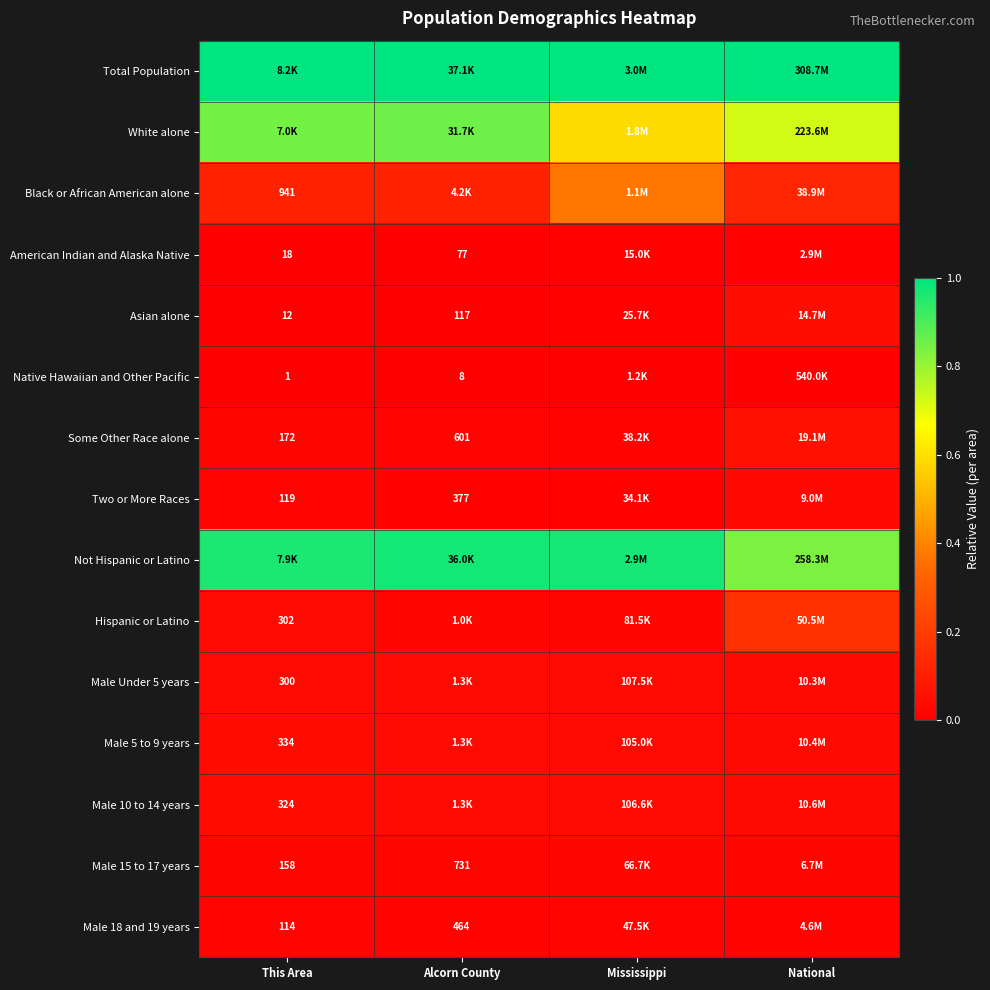

Is the value of American Indian and Alaska Native at This Area greater than the value of Native Hawaiian and Other Pacific at This Area?

Yes